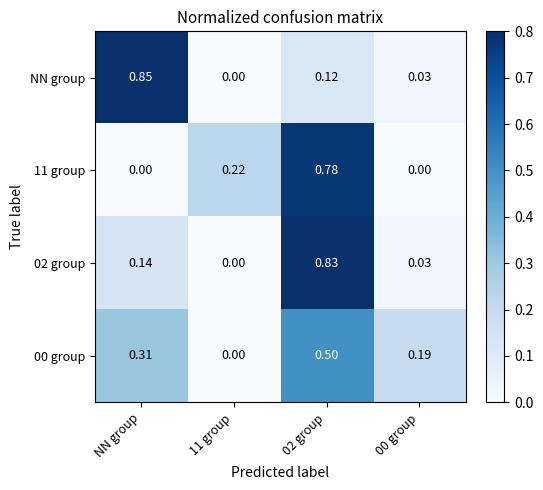

Which category has the highest value in the NN group series?

NN group